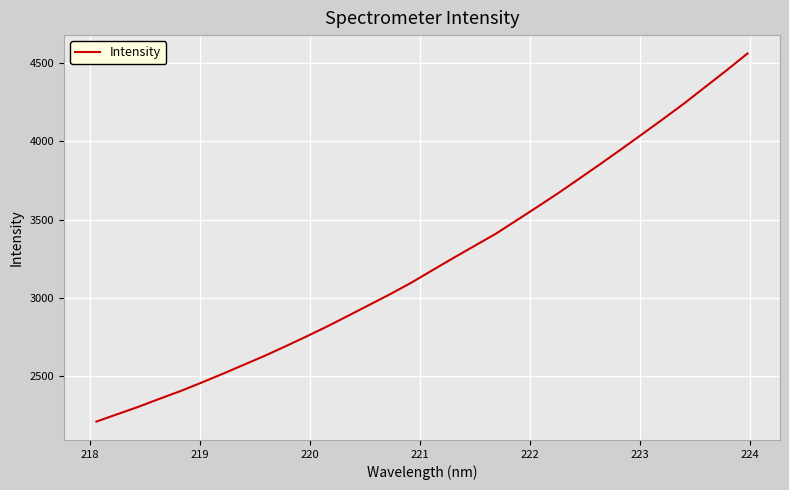

What is the minimum value shown in the chart?

2206.2